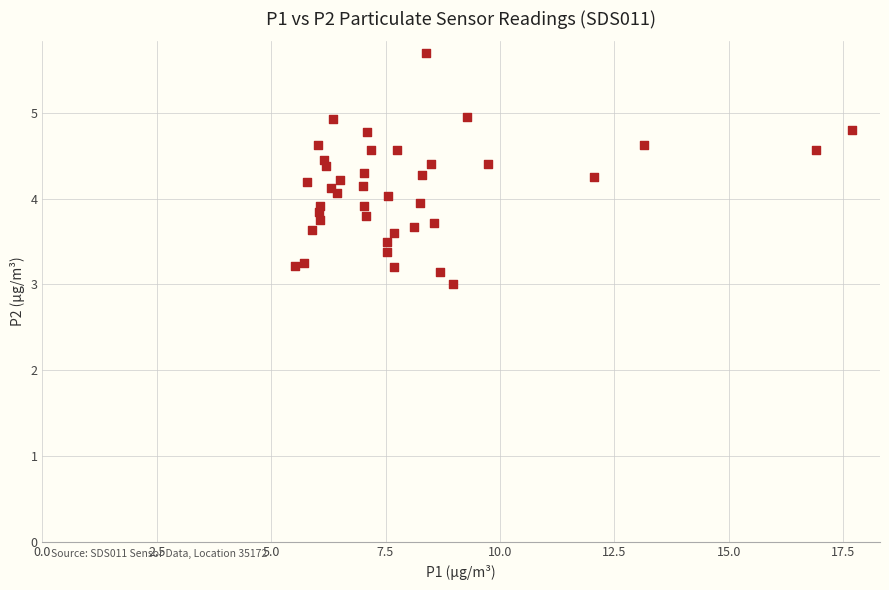

What is the range of Y values (max minus min)?

2.7